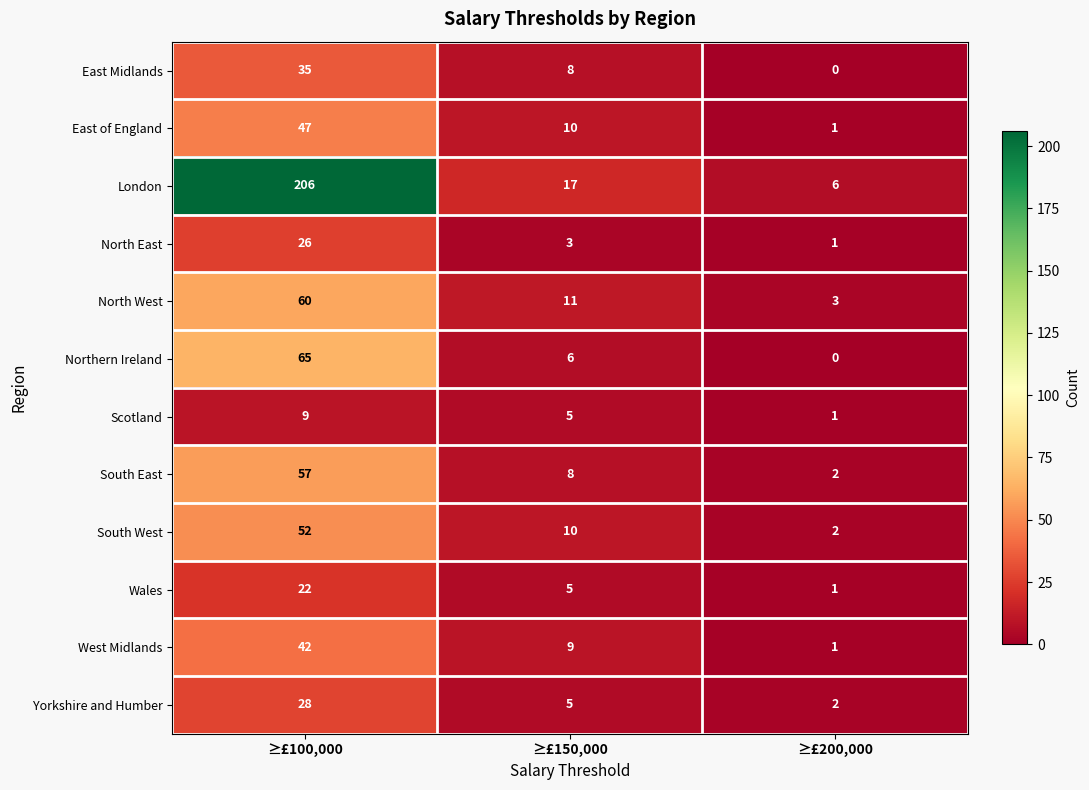

Which series has the widest spread of values?

London